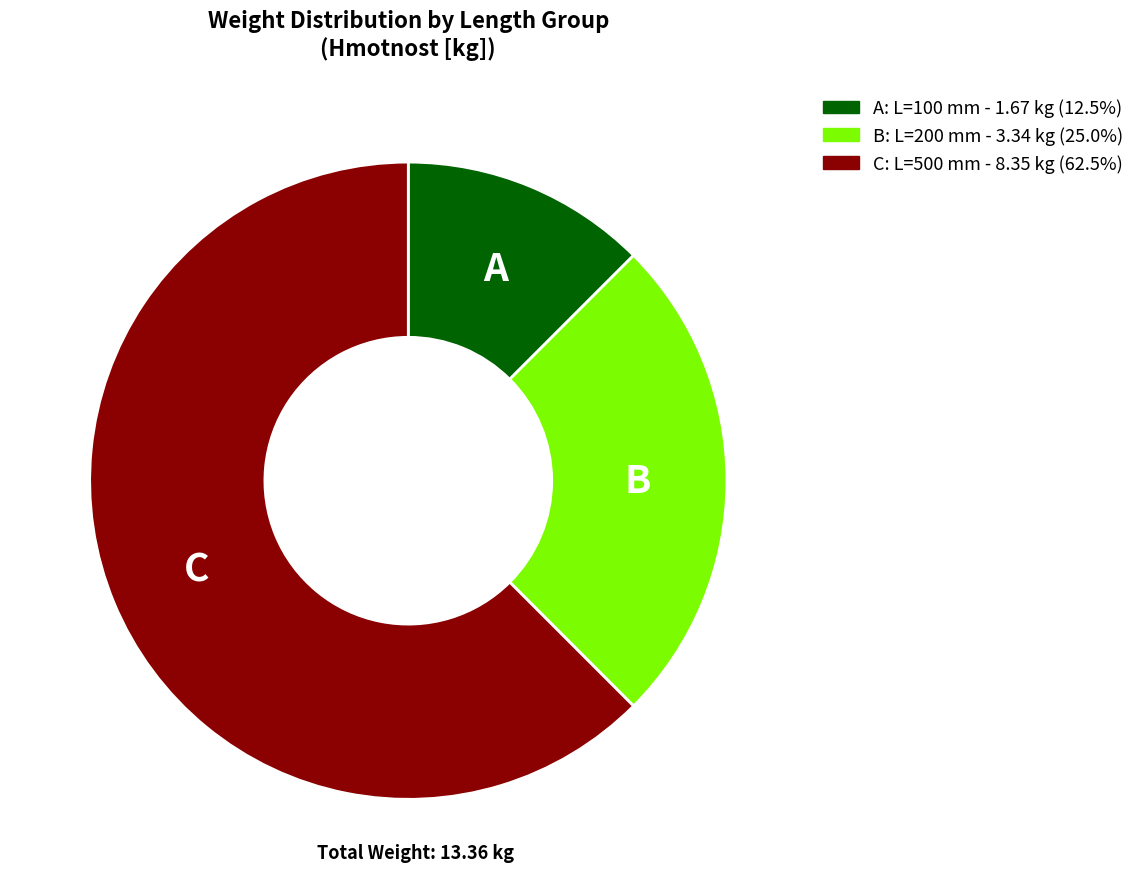

Does any single category account for the majority?

Yes